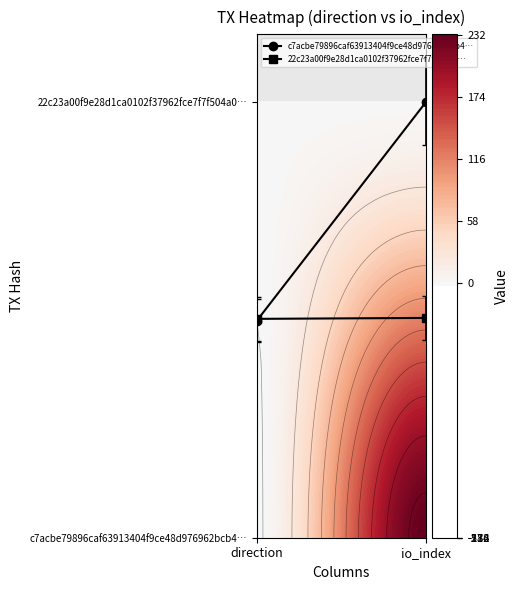

What is the sum of all c7acbe79896caf63913404f9ce48d976962bcb4… values?

58.4